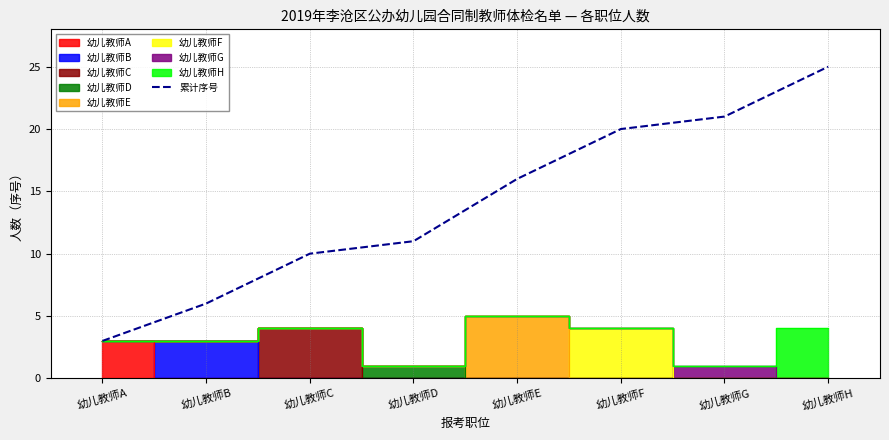

What is the approximate value at 幼儿教师B, to the nearest 5?

5